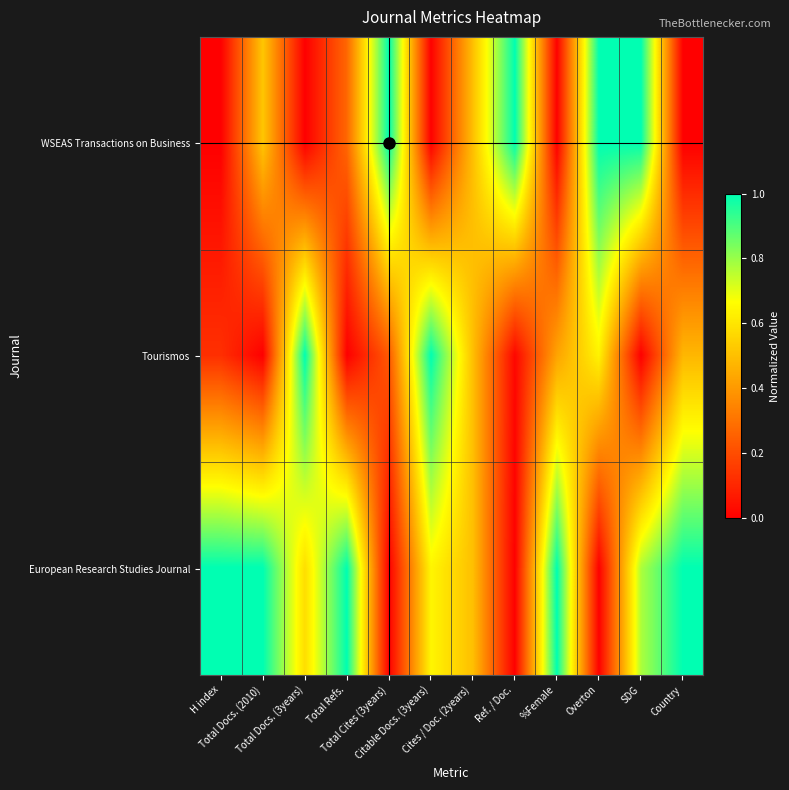

At which category is the sum across all series the highest?

SDG